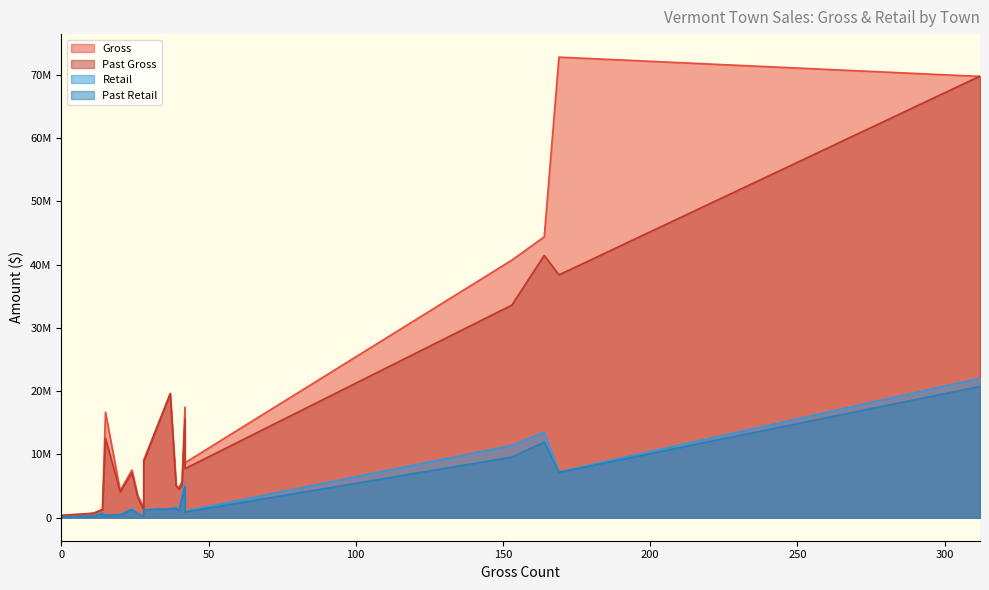

At how many categories does at least one series exceed 43457313?

3